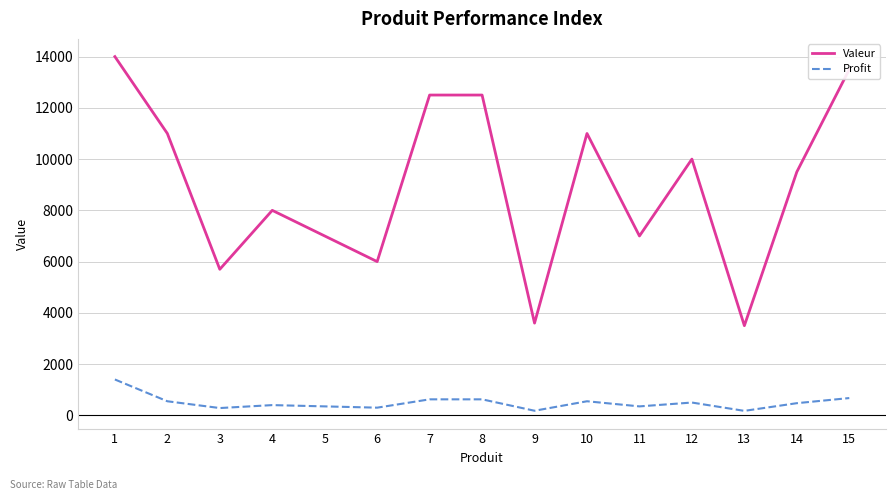

What is the maximum value shown in the chart?

14000